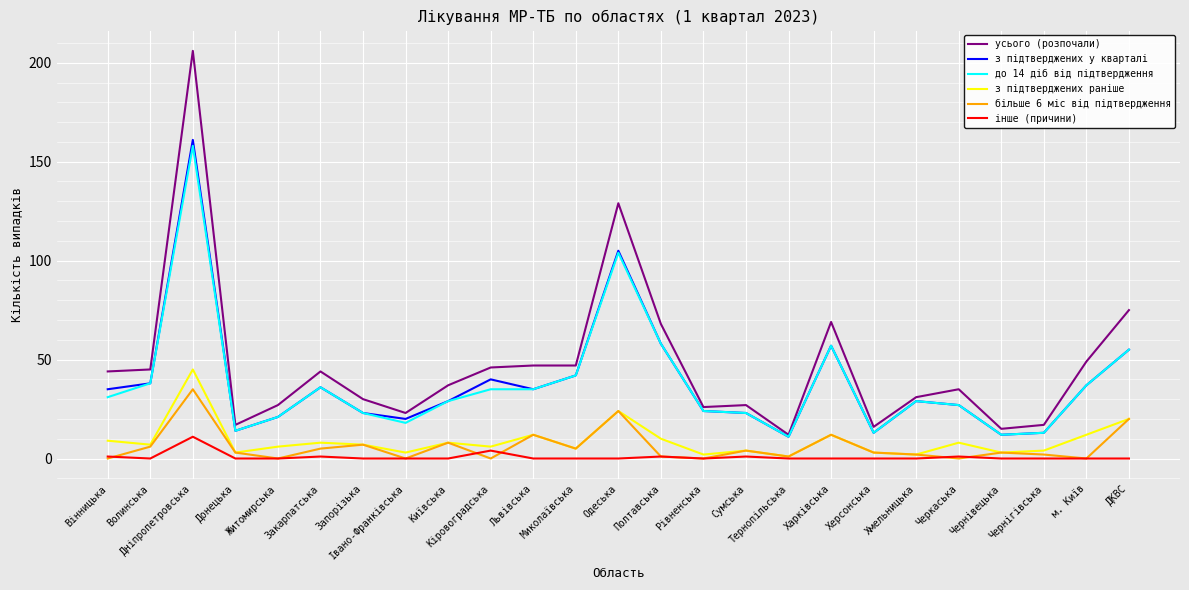

True or false: з підтверджених раніше and усього (розпочали) intersect in this chart.

False